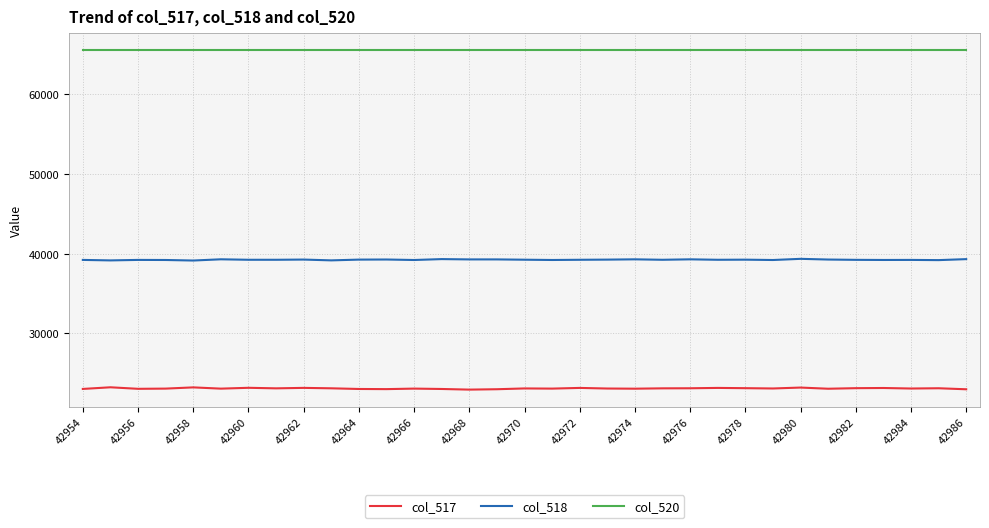

What is the minimum value shown in the chart?

22962